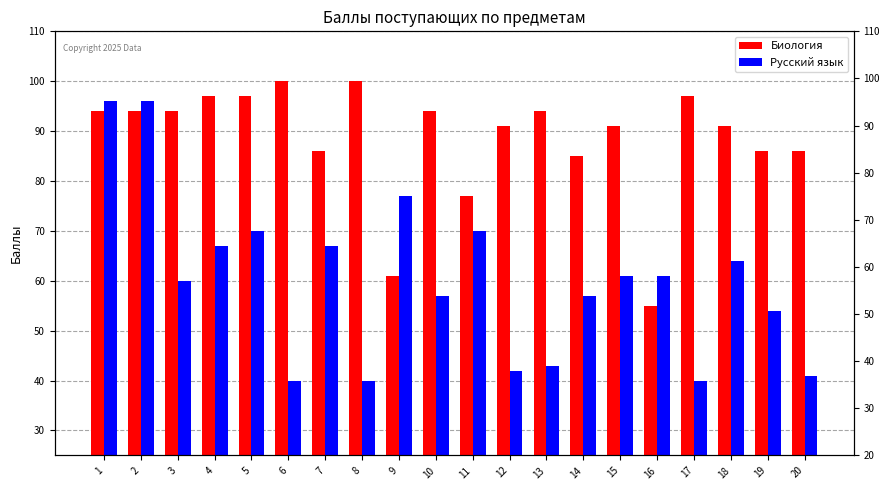

Reading left to right, what are all the values shown in this chart?

Биология: 94	94	94	97	97	100	86	100	61	94	77	91	94	85	91	55	97	91	86	86
Русский язык: 96	96	60	67	70	40	67	40	77	57	70	42	43	57	61	61	40	64	54	41